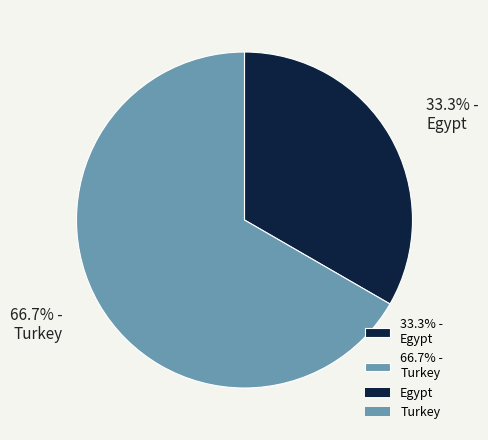

What is the largest slice in the pie chart?

66.7% - Turkey